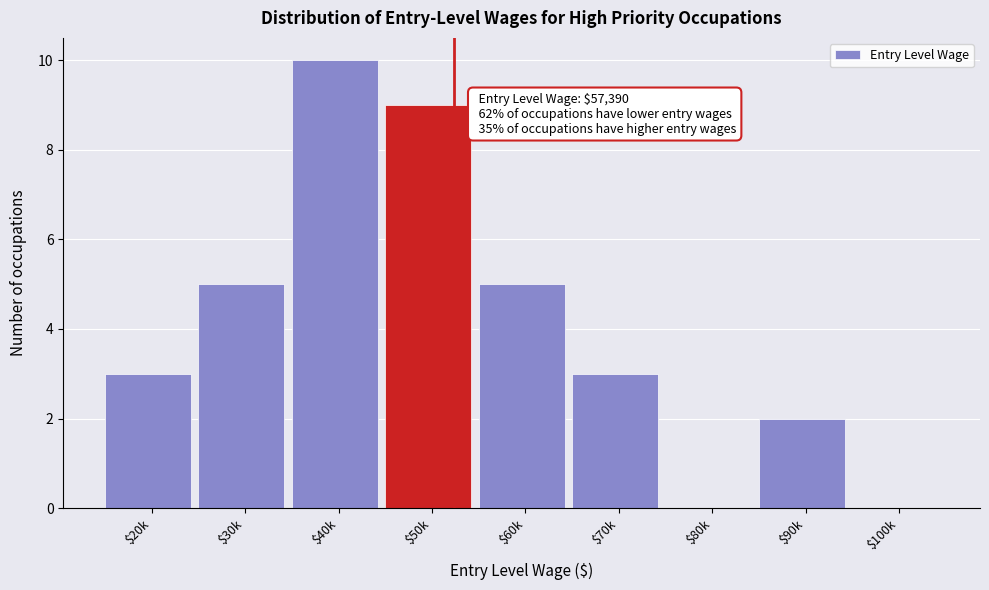

What is the approximate value at $60k?

5